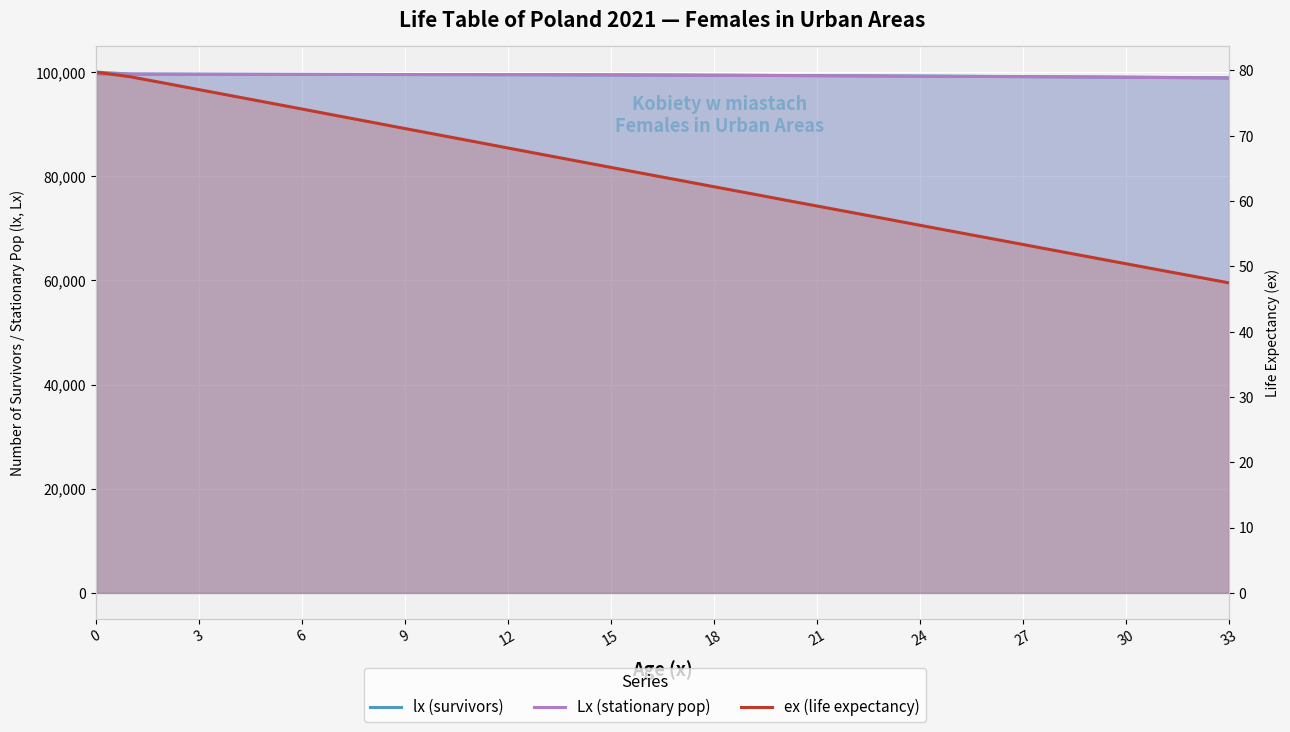

How many data points in Lx (stationary pop) are above 99444?

16